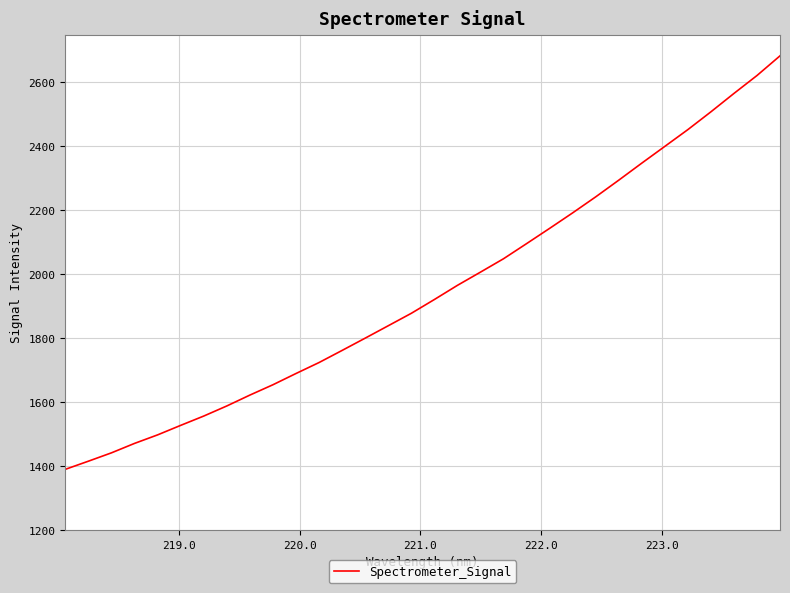

What is the difference between the maximum and minimum values?

1293.3